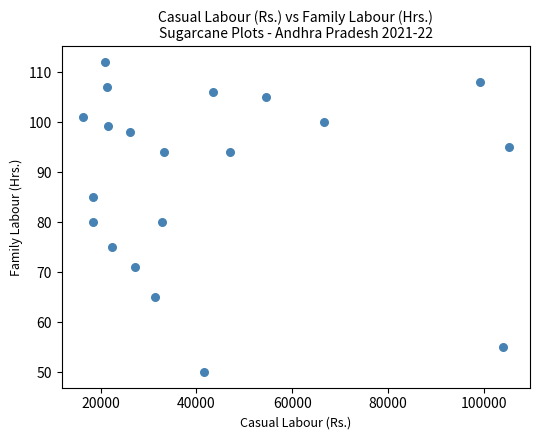

What is the range of X values (max minus min)?

88875.0